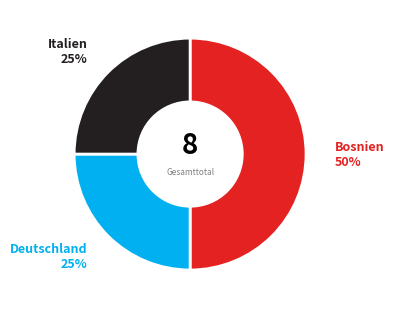

To the nearest percent, what is the difference between the largest and smallest slice percentages?

25%